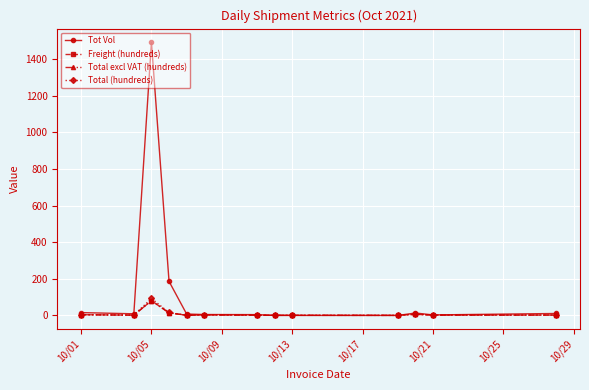

Which series has the largest range (max minus min)?

Tot Vol